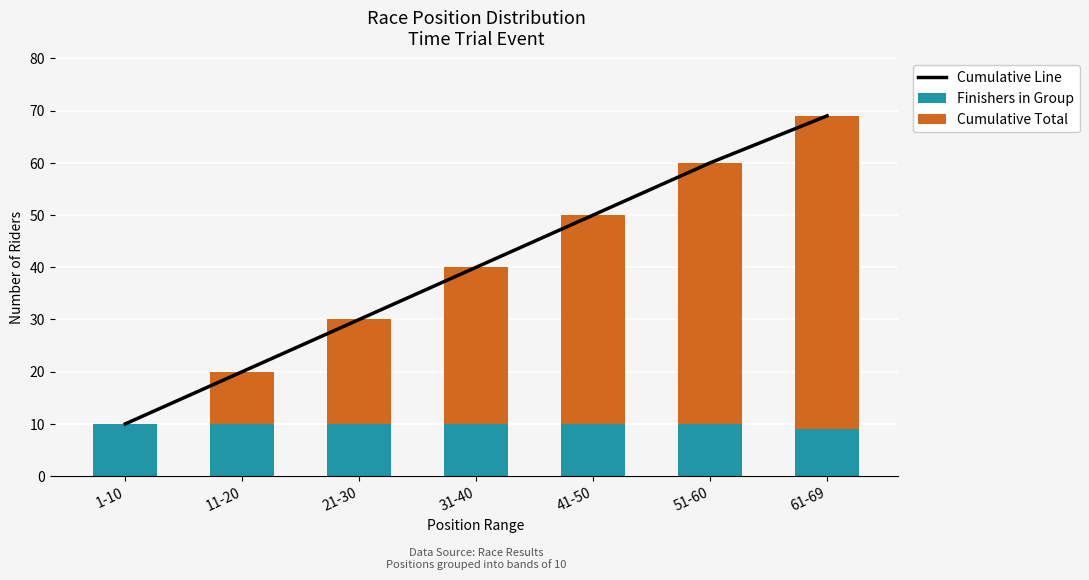

Which series has the largest total across all categories?

Cumulative Line